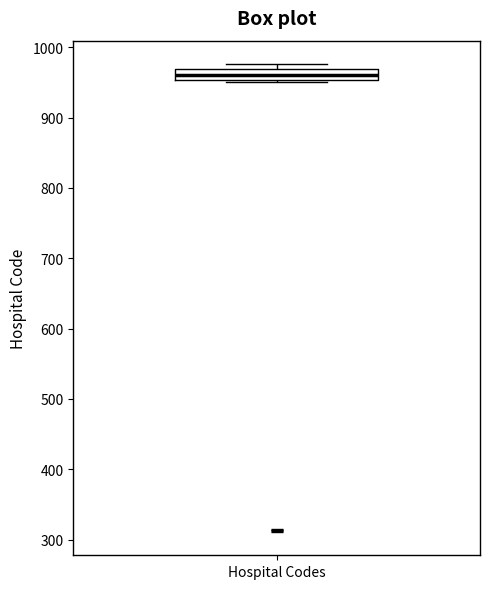

Where is the upper edge of the box for Hospital Codes on the y-axis? The values are not printed on the chart, so give them approximately, as read against the axis.

970